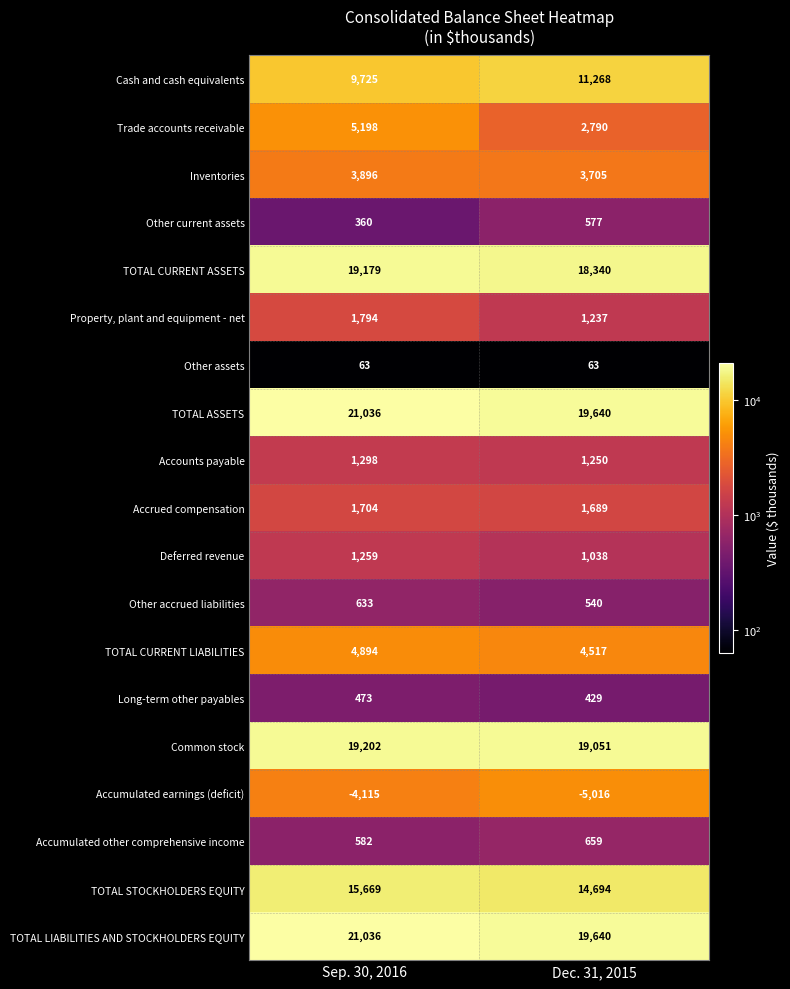

What is the difference between the Accumulated earnings (deficit) values at Sep. 30, 2016 and Dec. 31, 2015?

901